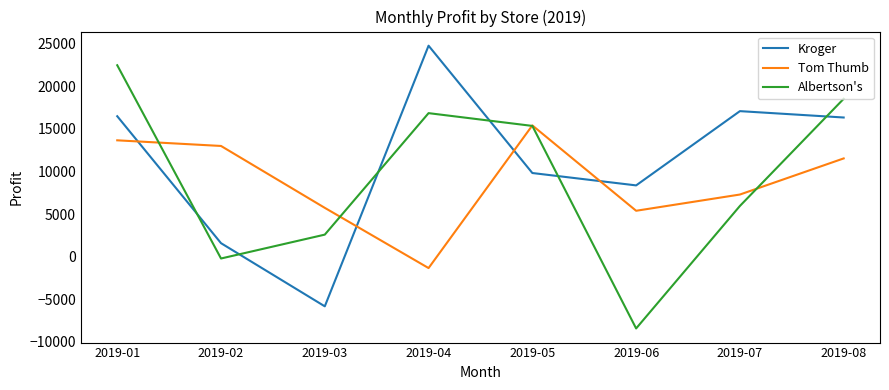

How many values in Kroger are above zero?

7